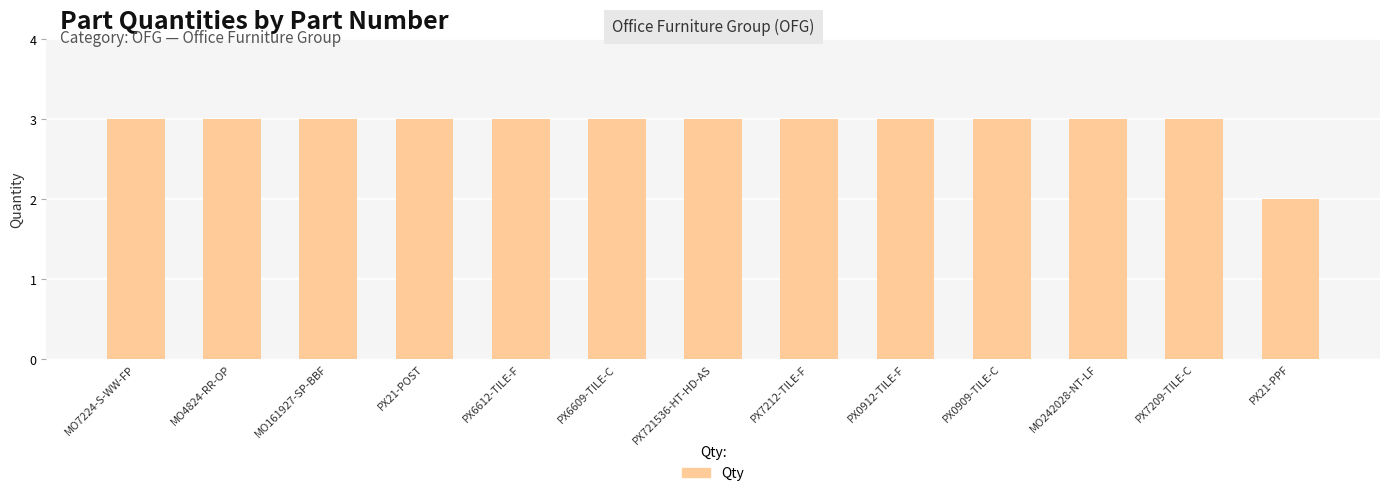

How many categories are shown in the chart?

13